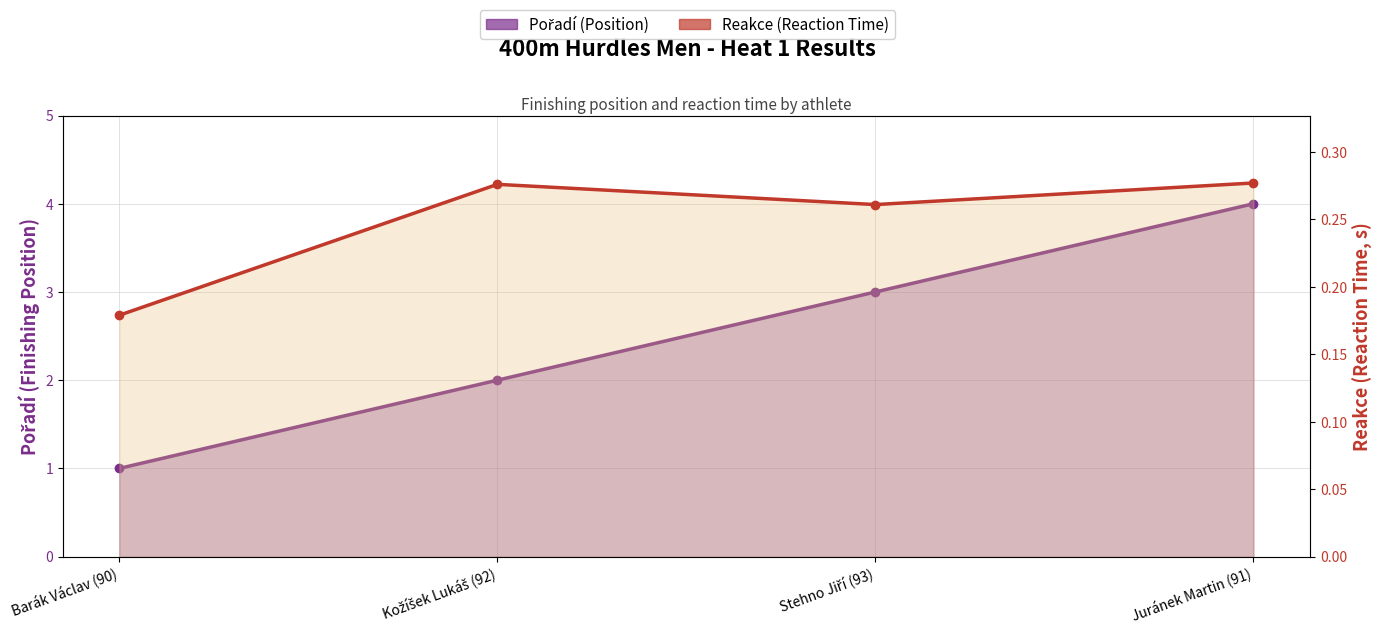

True or false: Pořadí and Reakce intersect in this chart.

False